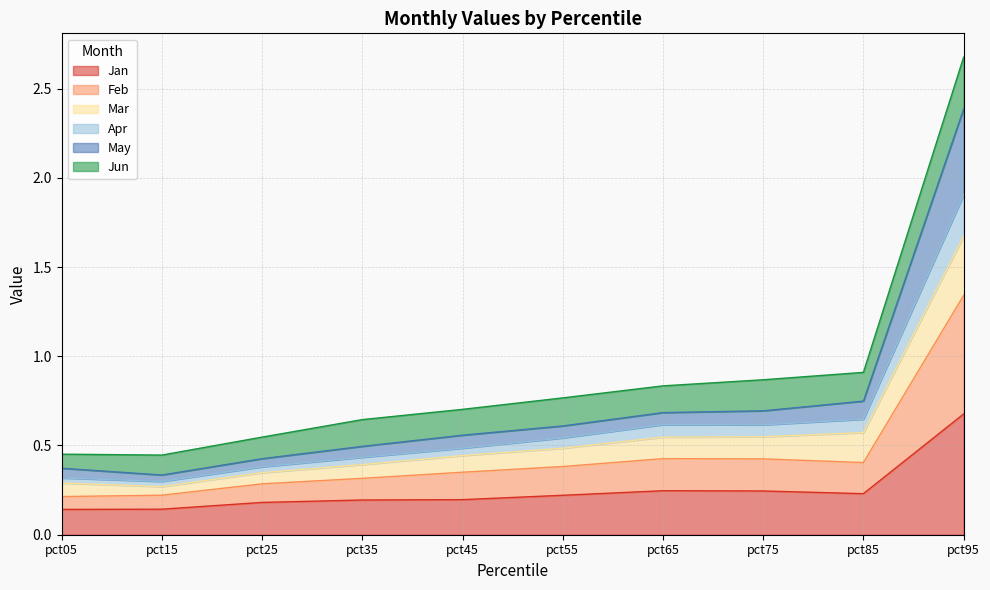

What is the total value across all series at pct85?

0.9